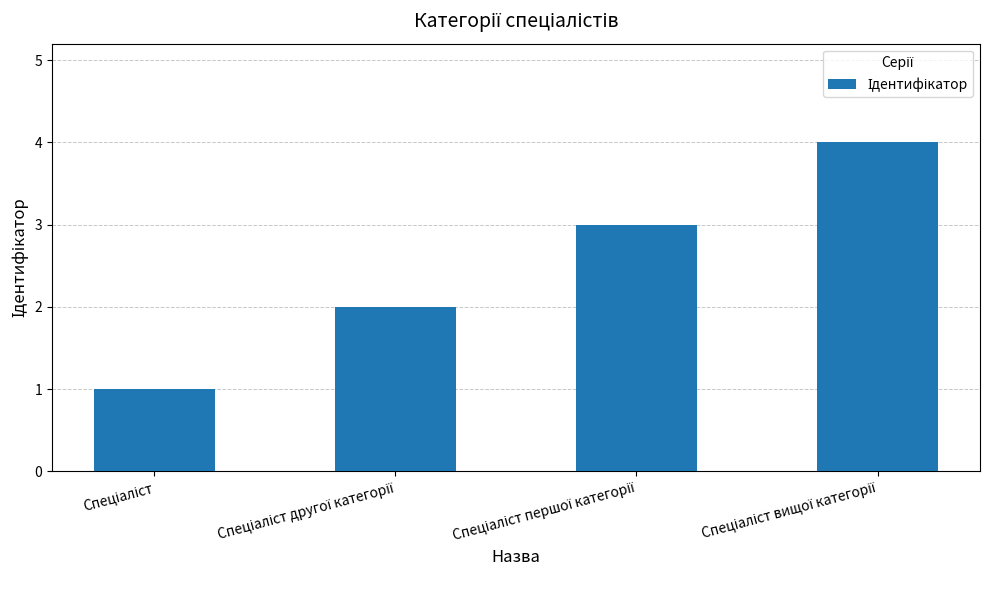

Count the values in the range 2 to 4.

3